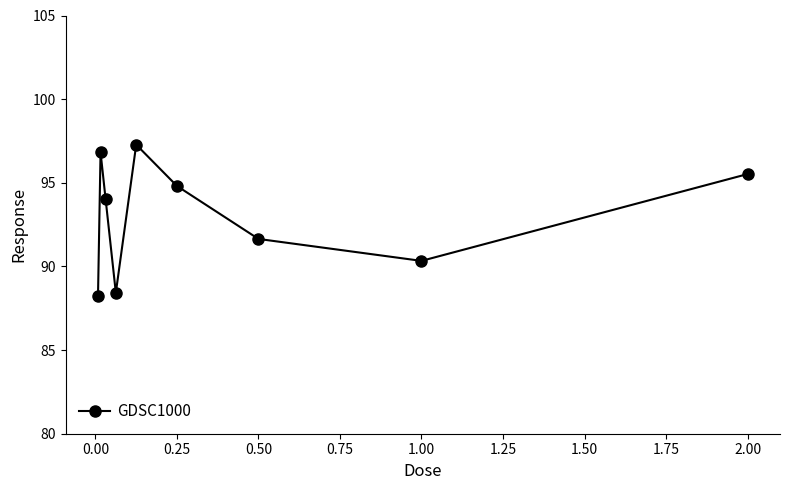

Reading left to right, what are all the values shown in this chart?

88.2	96.8	94.0	88.4	97.3	94.8	91.6	90.3	95.5